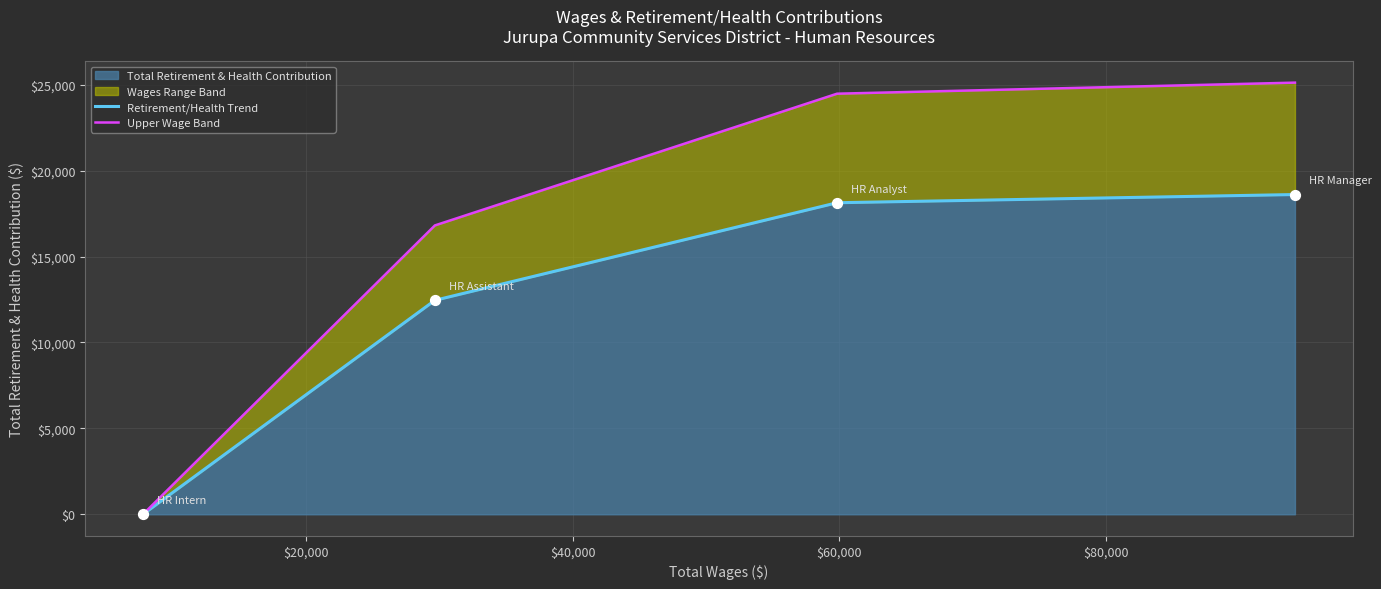

Which series has the largest total across all categories?

Upper Wage Band